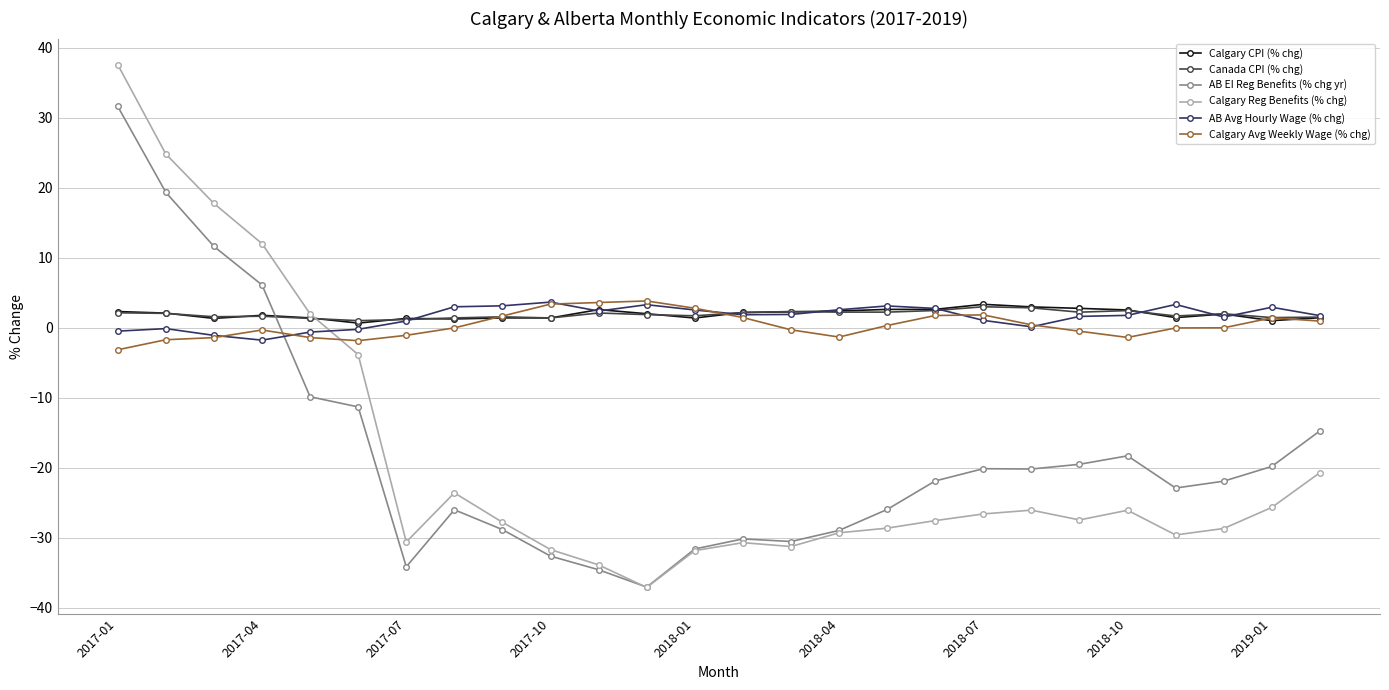

How many categories are shown in the chart?

26